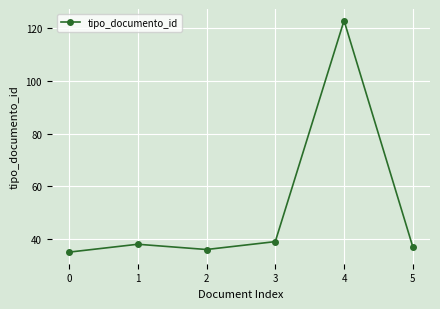

What is the approximate value at 1?

38